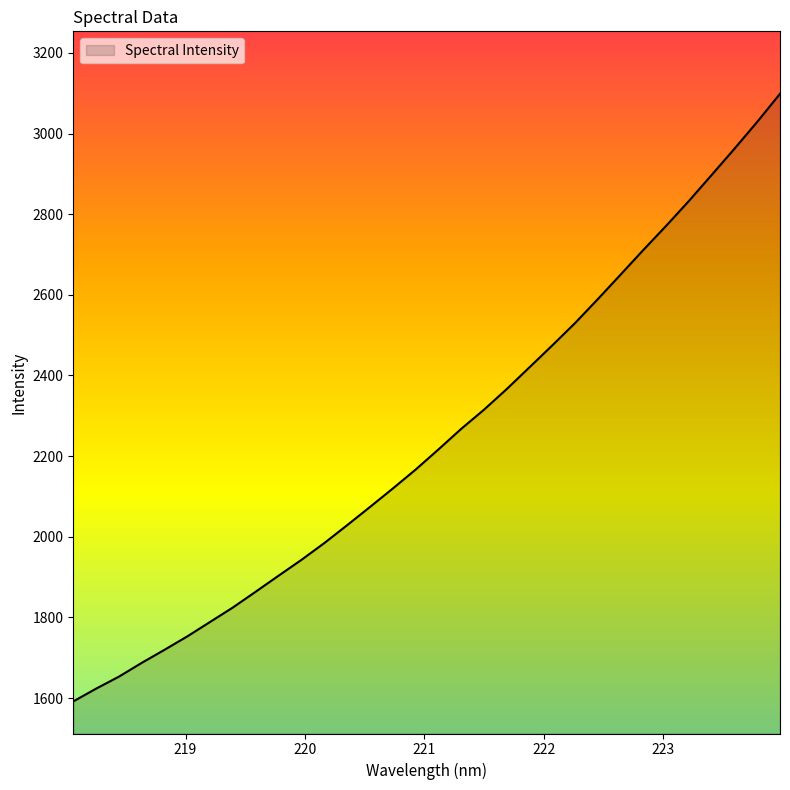

What is the minimum value shown in the chart?

1591.8